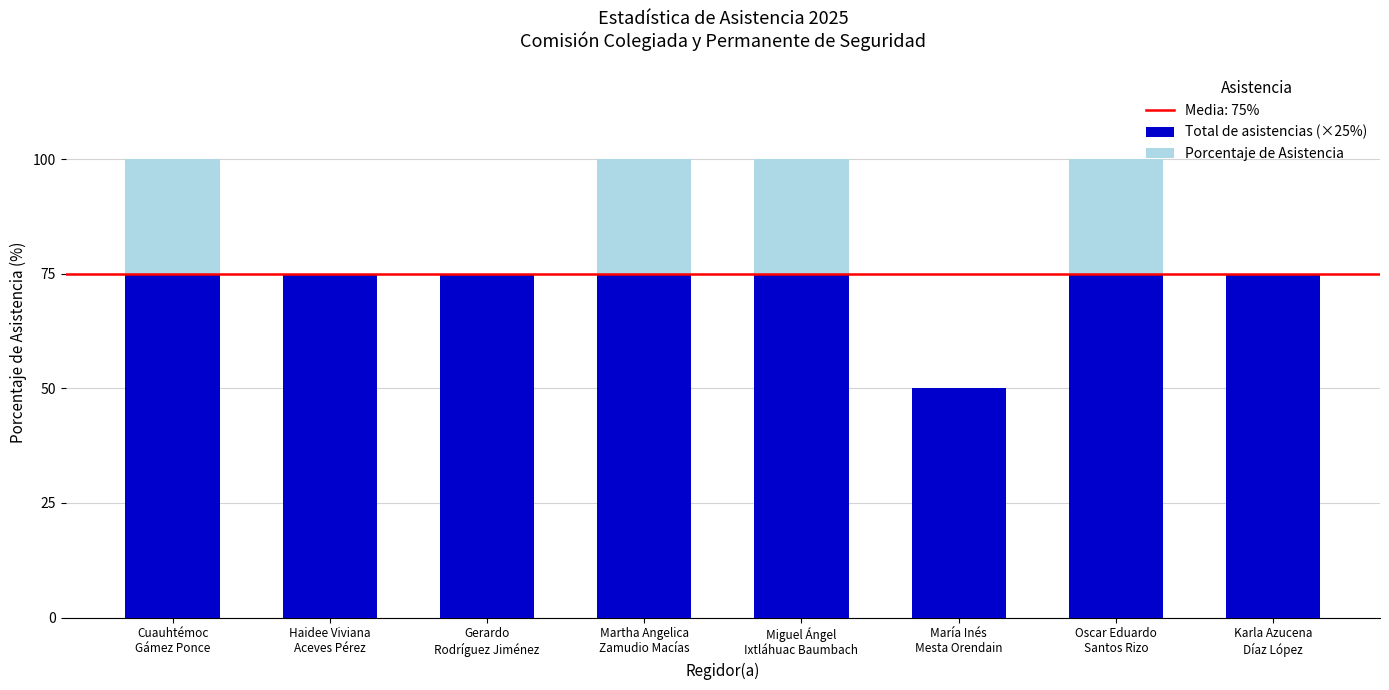

How many groups of bars are there?

8